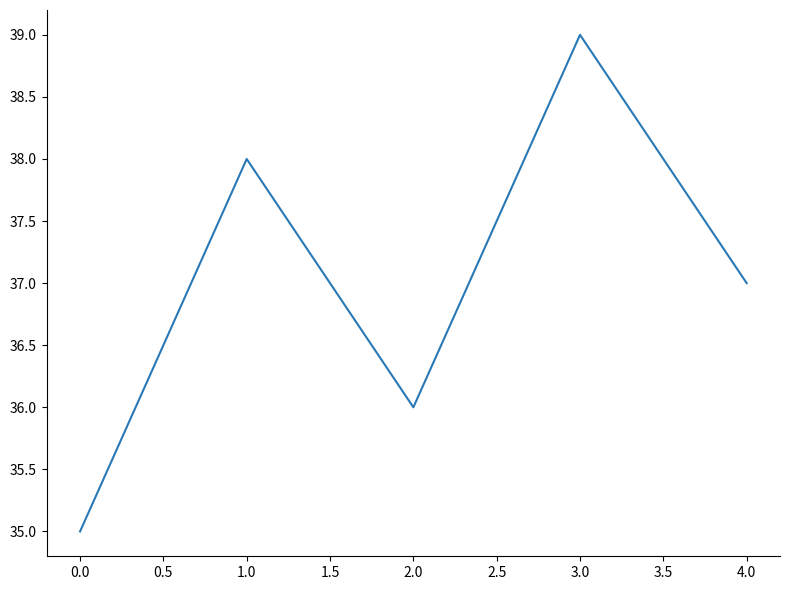

What is the approximate value at 1.0?

38